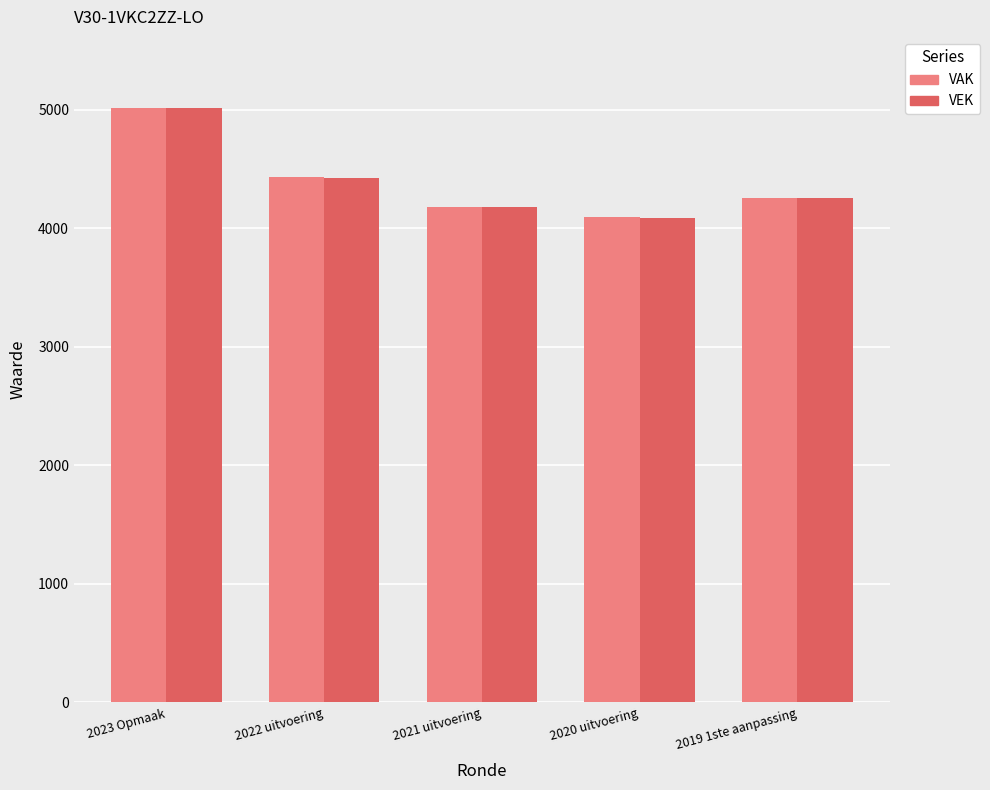

What is the difference between the VEK values at 2021 uitvoering and 2019 1ste aanpassing?

76